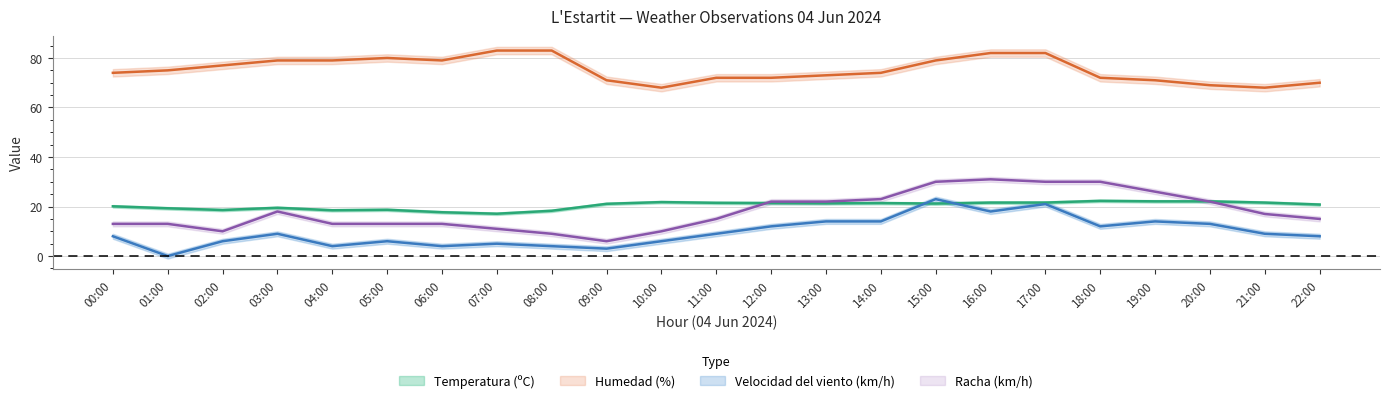

What is the label of the 23rd point from the left?

22:00